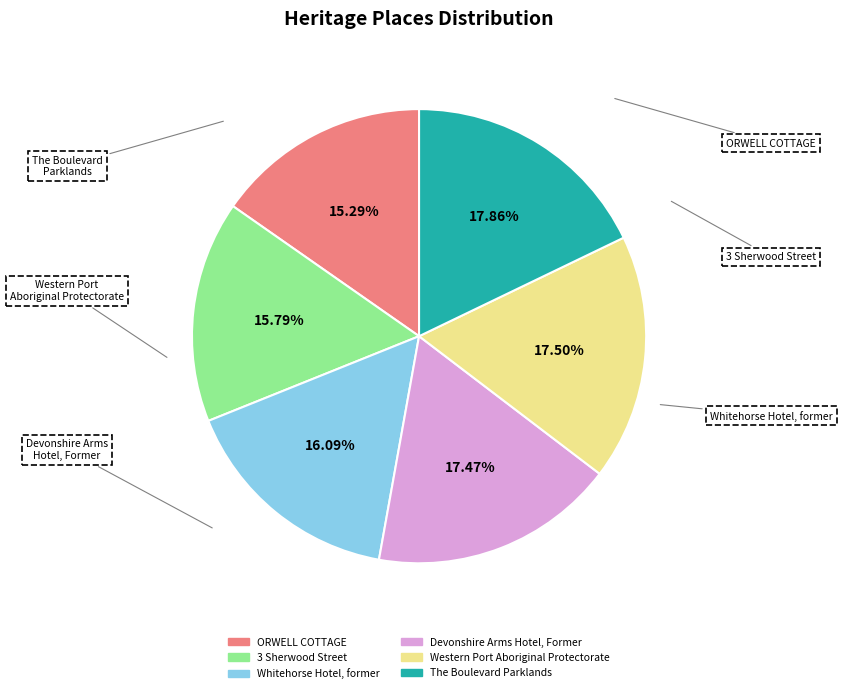

Is it true that Western Port Aboriginal Protectorate is 7% of the pie?

False